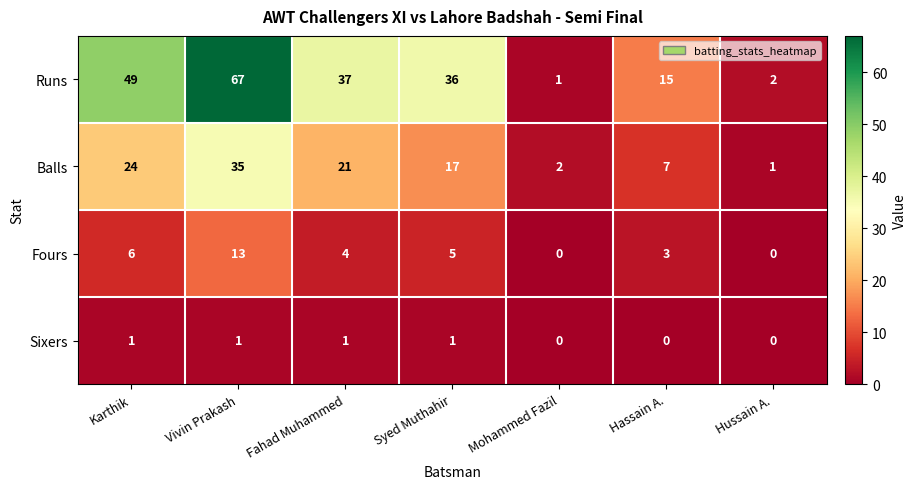

Count the number of data series in this chart.

4